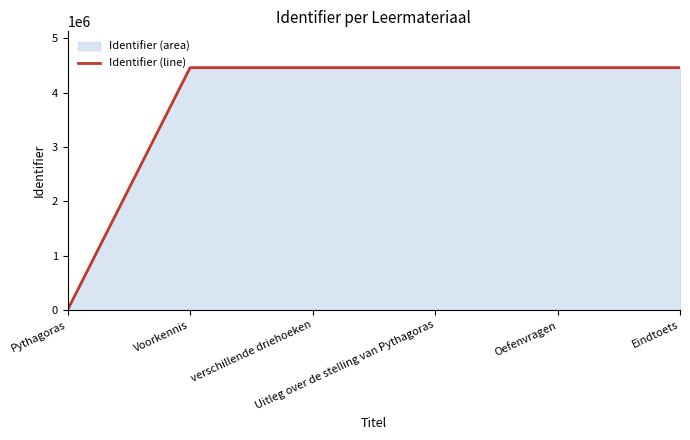

What is the sum of all values?

22294609